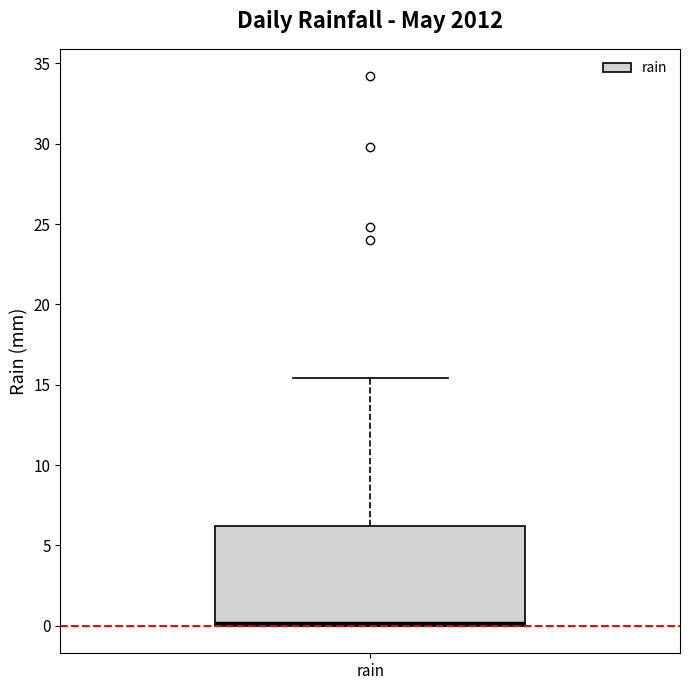

Where is the lower edge of the box for rain on the y-axis? The values are not printed on the chart, so give them approximately, as read against the axis.

0.0